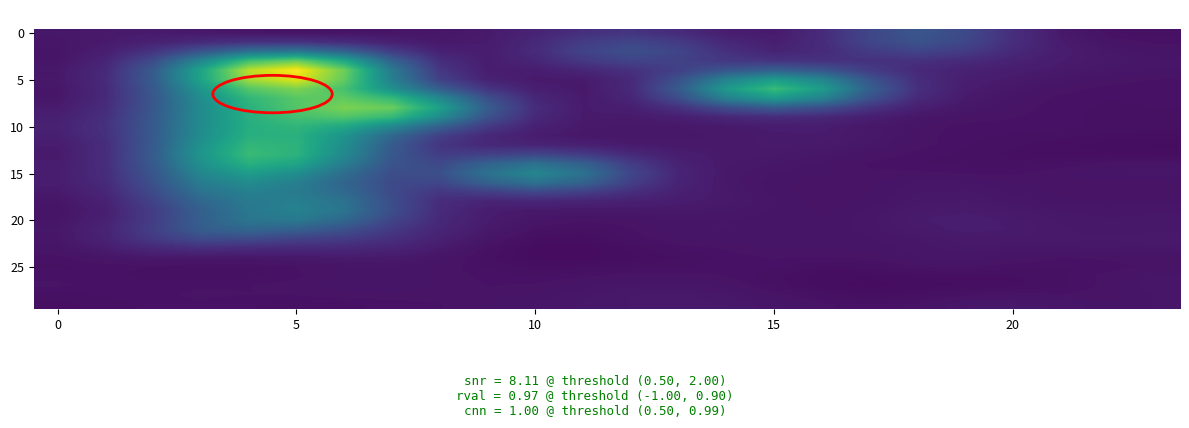

At which category does the chart reach its minimum across all series?

11